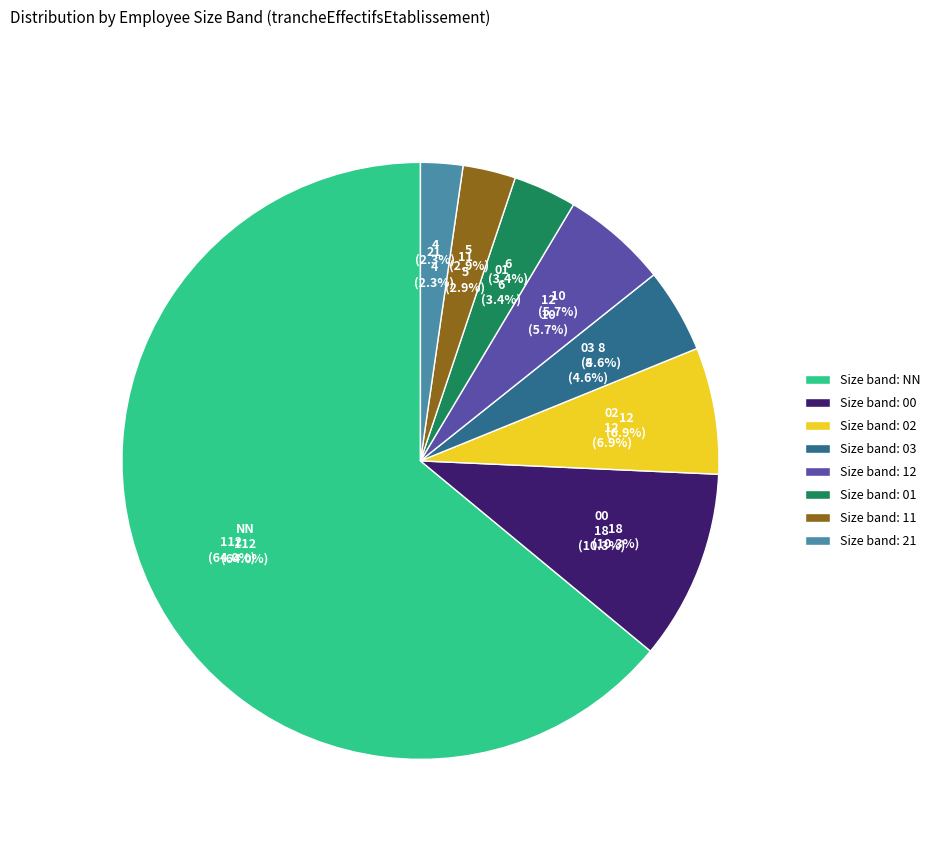

Count the number of slices in the pie.

8